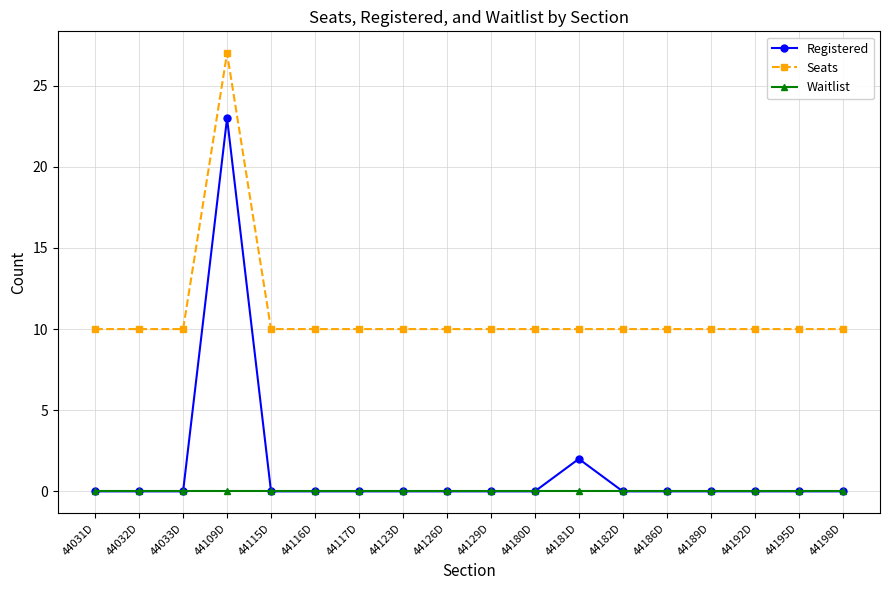

Is the value of Seats at 44116D greater than the value of Registered at 44126D?

Yes